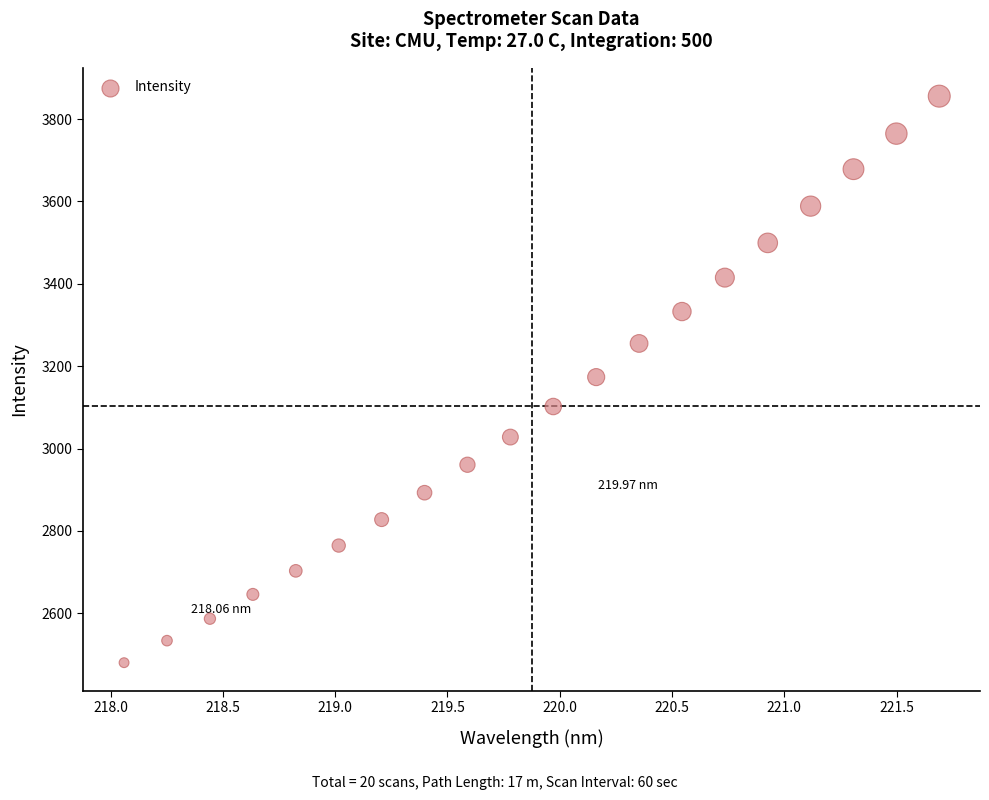

Count the number of points in this scatter plot.

20